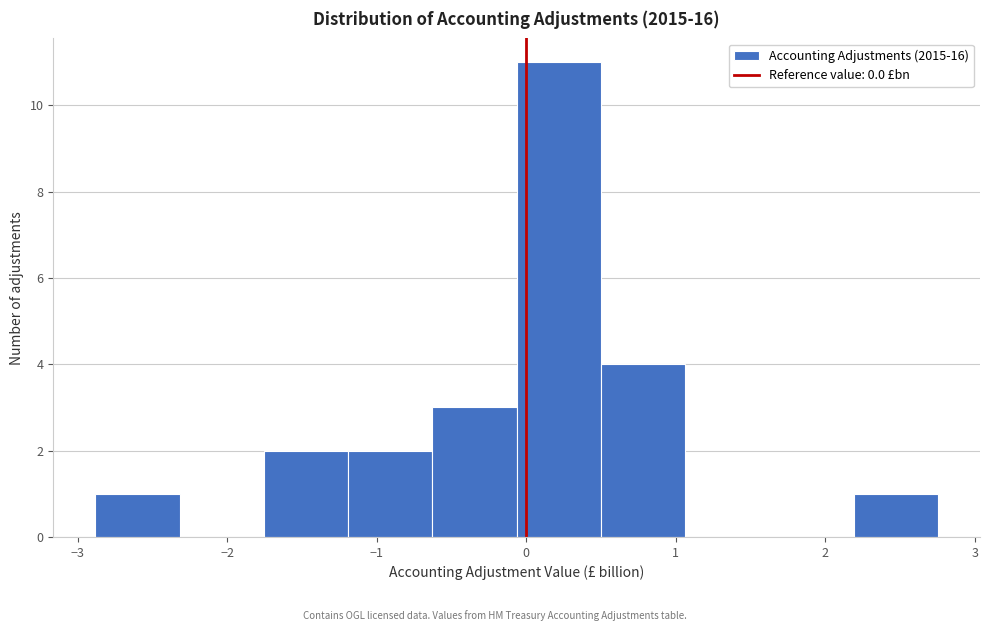

Reading left to right, list every bar in this chart as the range it spans on the x-axis followed by its height. Neither the bar edges nor the heights are printed on the chart, so give them approximately, as read against the axes.

-2.9 to -2.3: 1
-2.3 to -1.8: 0
-1.8 to -1.2: 2
-1.2 to -0.6: 2
-0.6 to -0.1: 3
-0.1 to 0.5: 11
0.5 to 1.1: 4
1.1 to 1.6: 0
1.6 to 2.2: 0
2.2 to 2.8: 1